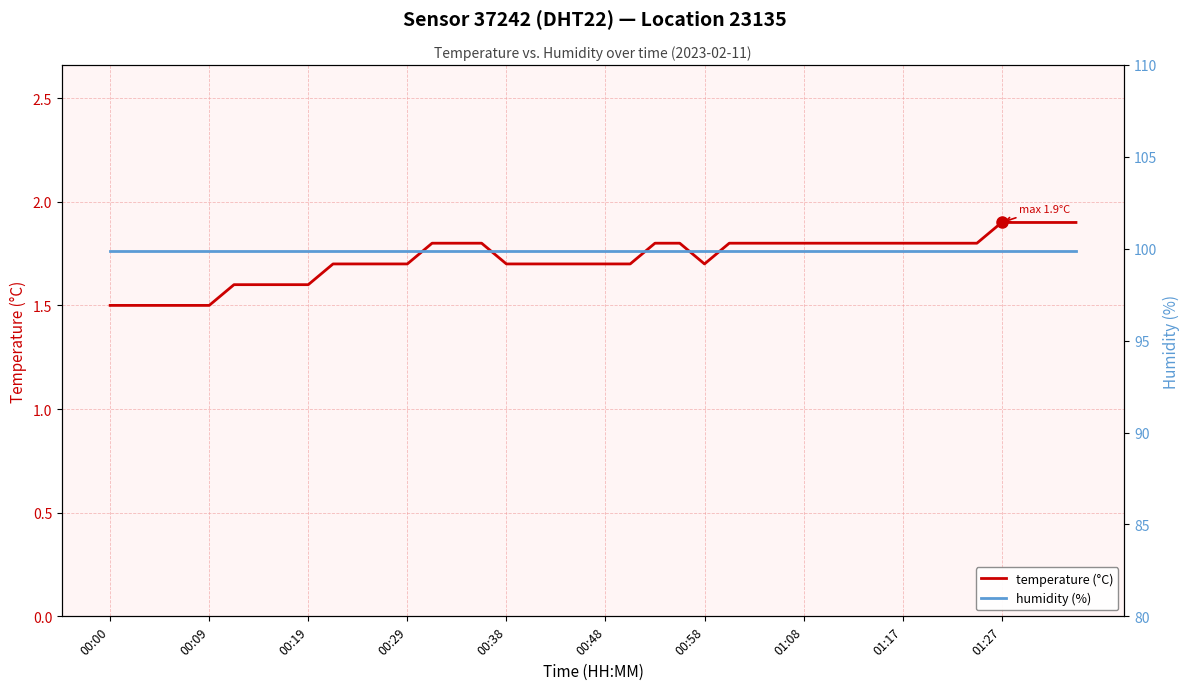

Rank the series at 21 from lowest to highest value.

temperature (°C), humidity (%)